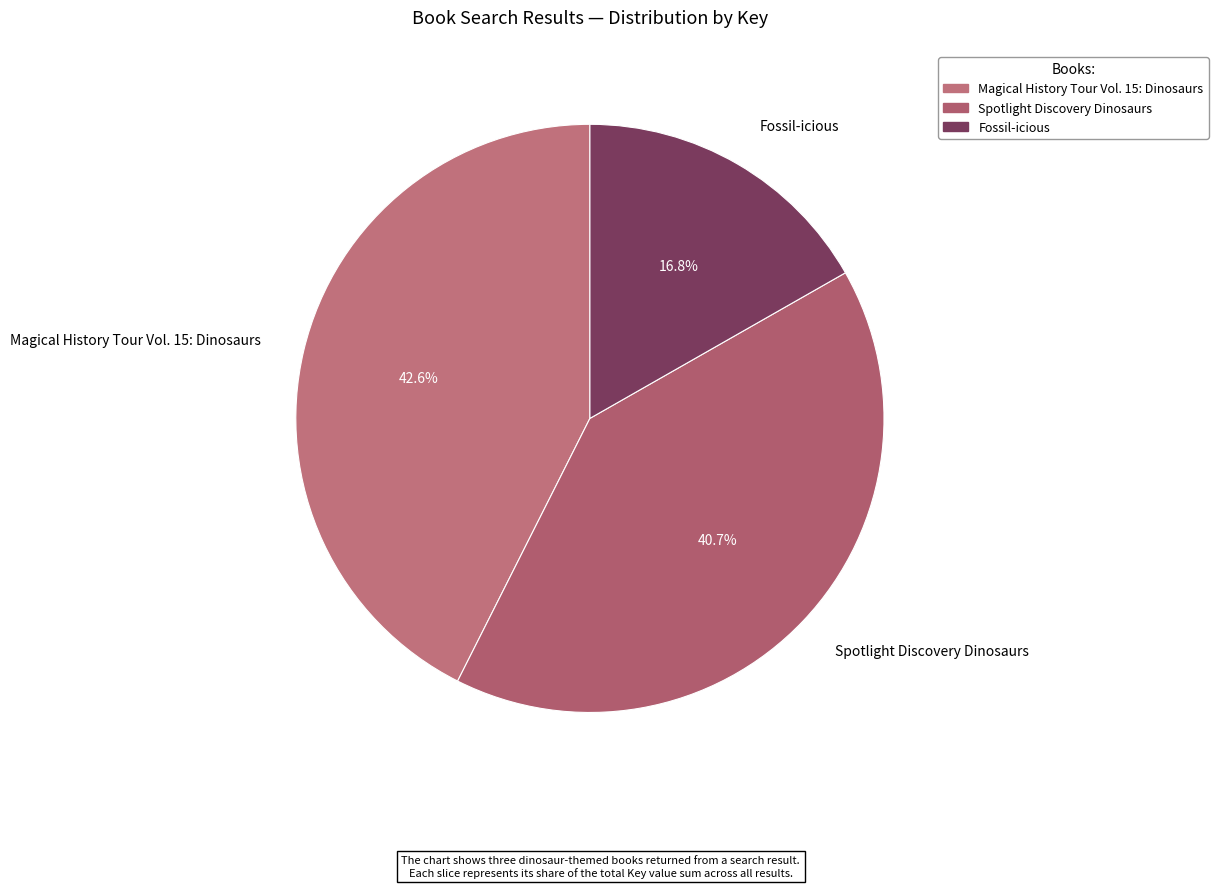

How many segments does this pie chart have?

3